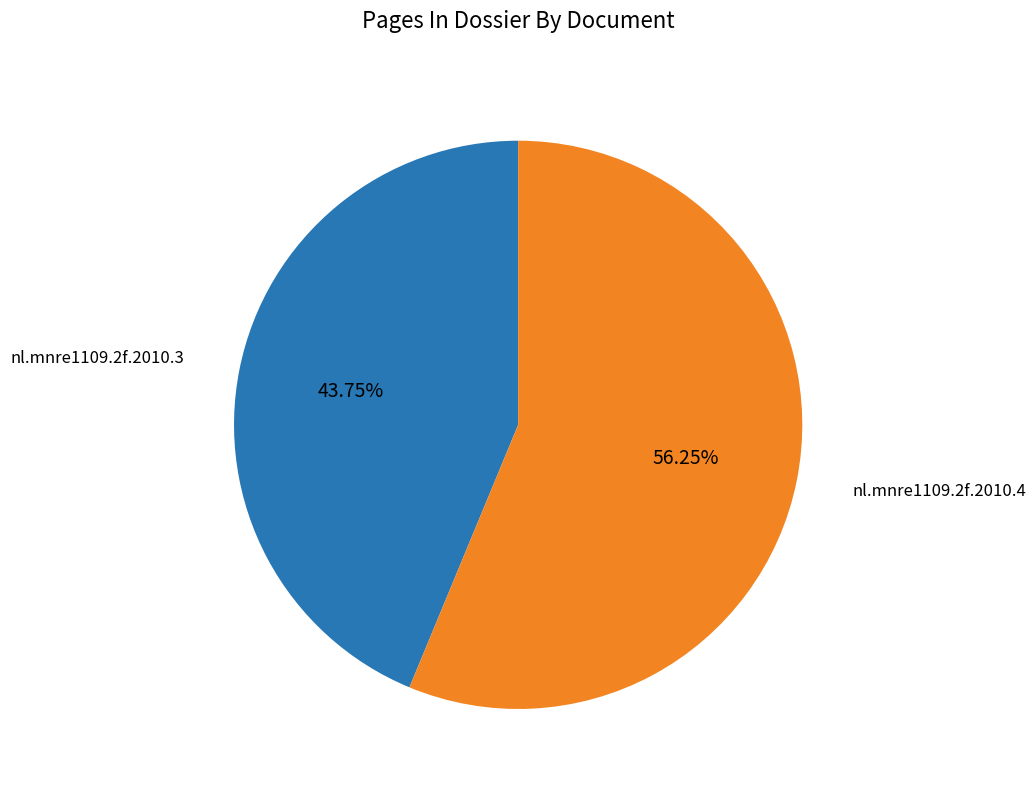

Which slice is the smallest?

nl.mnre1109.2f.2010.3